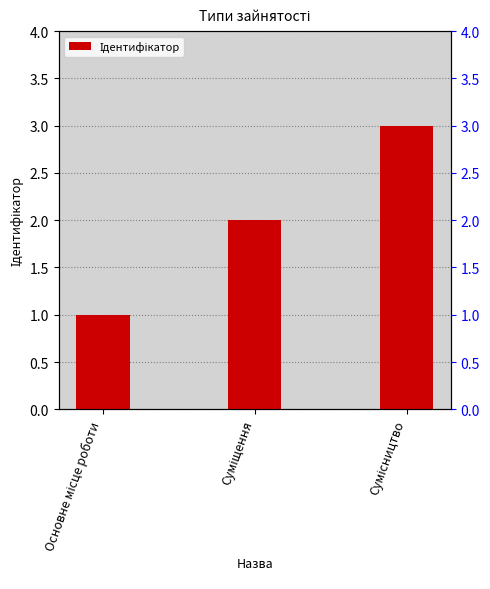

The chart shows a value of 2 at Суміщення. True or false?

True